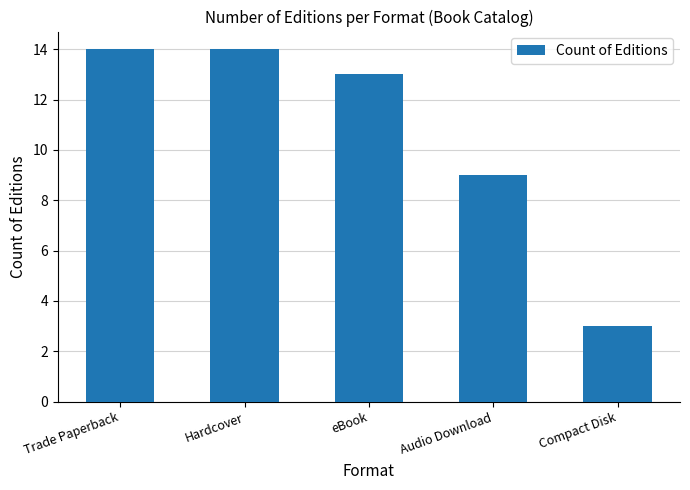

What is the label of the 3rd bar from the right?

eBook